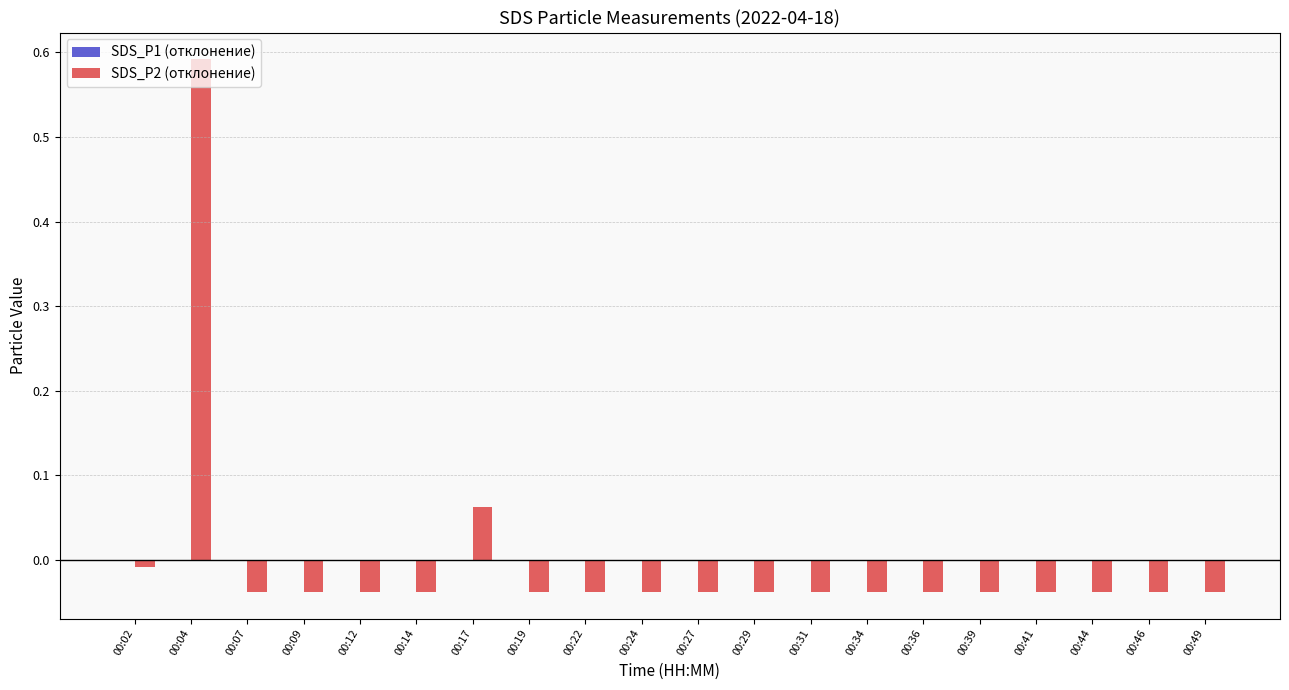

At which category is the sum across all series the highest?

00:04